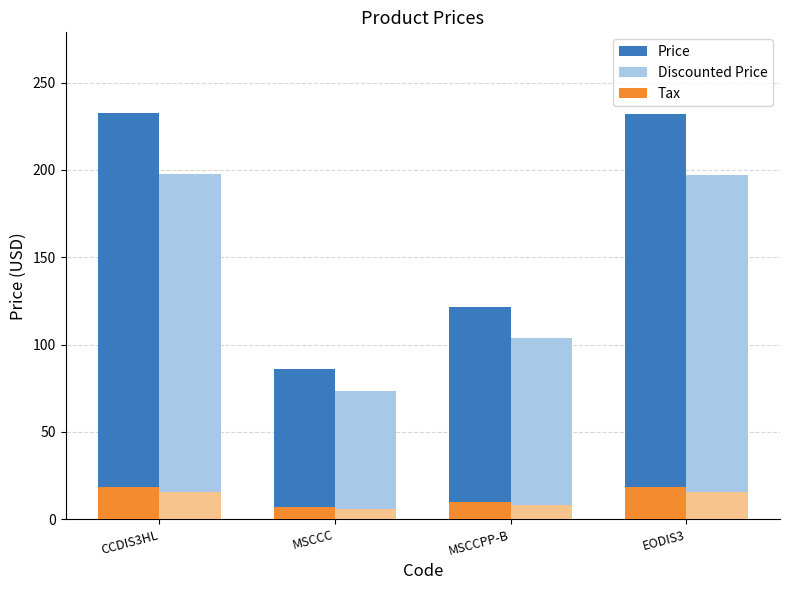

Reading left to right, extract all data points from this chart.

Price: CCDIS3HL=232.3	MSCCC=86.2	MSCCPP-B=121.8	EODIS3=232.1
Discounted Price: CCDIS3HL=197.5	MSCCC=73.3	MSCCPP-B=103.5	EODIS3=197.3
Tax: CCDIS3HL=18.6	MSCCC=6.9	MSCCPP-B=9.7	EODIS3=18.6